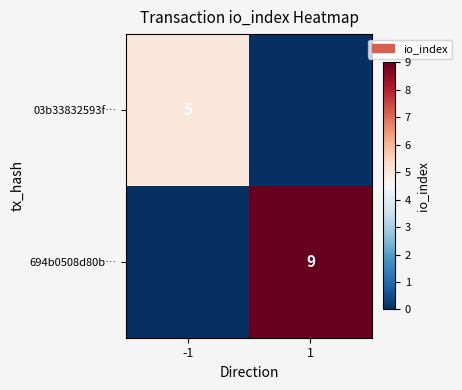

Which label corresponds to the smallest value in the chart?

1